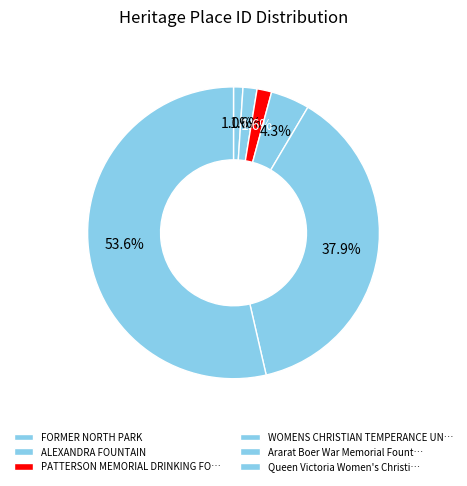

Rank the categories by value from highest to lowest.

Queen Victoria Women's Christian Temperance Union Fountain, Ararat Boer War Memorial Fountain, WOMENS CHRISTIAN TEMPERANCE UNION DRINKING FOUNTAIN, PATTERSON MEMORIAL DRINKING FOUNTAIN, ALEXANDRA FOUNTAIN, FORMER NORTH PARK